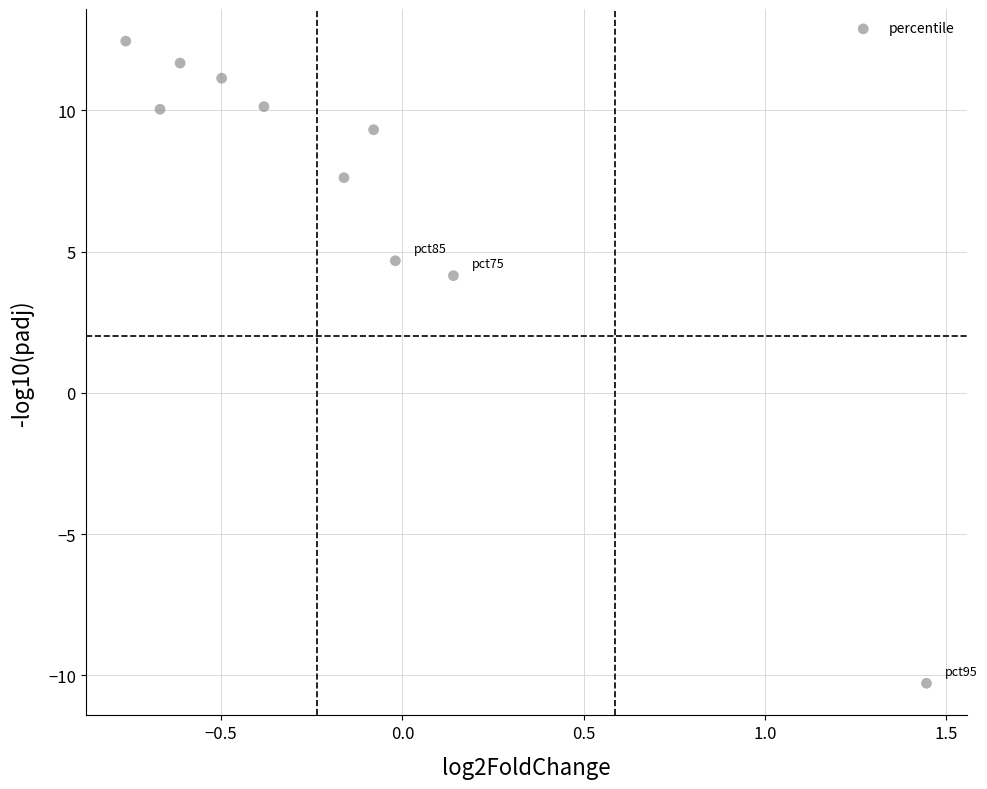

What Y value in the scatter plot is closest to 1?

4.2